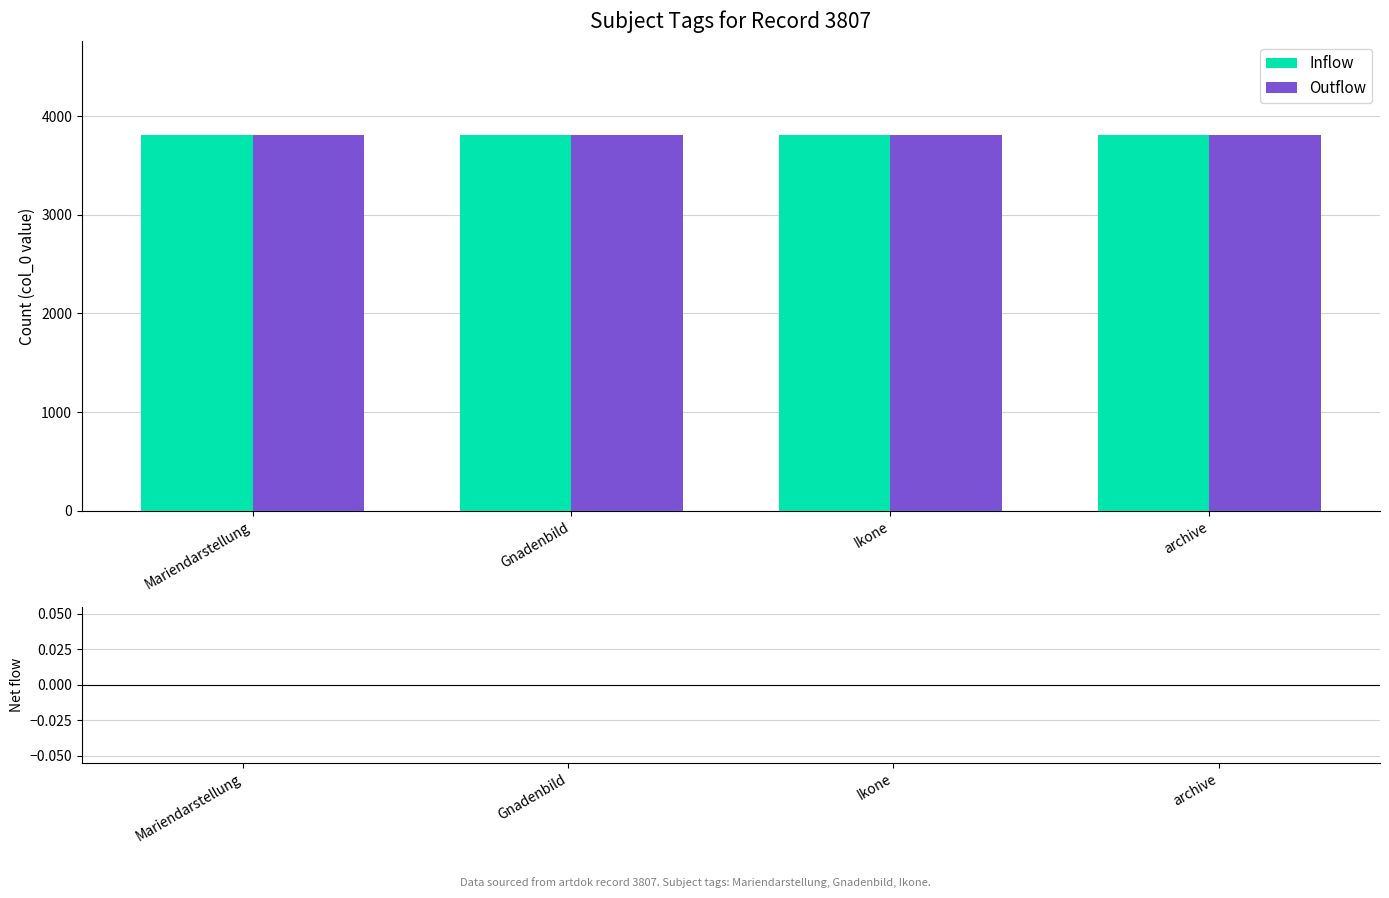

Which series has the largest total across all categories?

Inflow